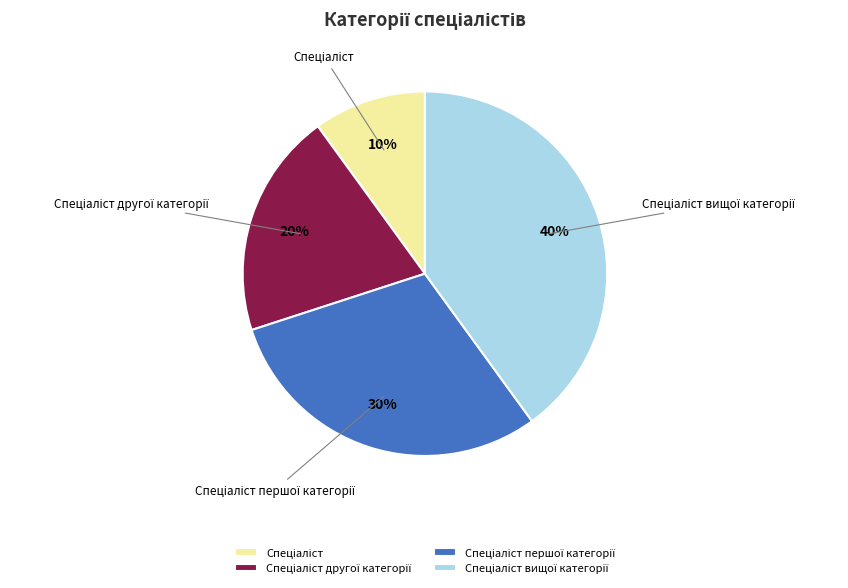

To the nearest percent, what is the average slice percentage?

25%